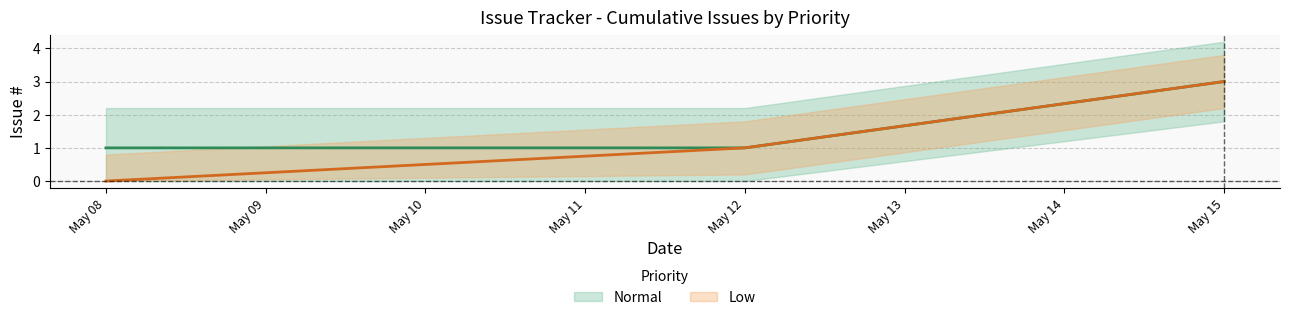

Where is the data nearest to the value 1?

May 12